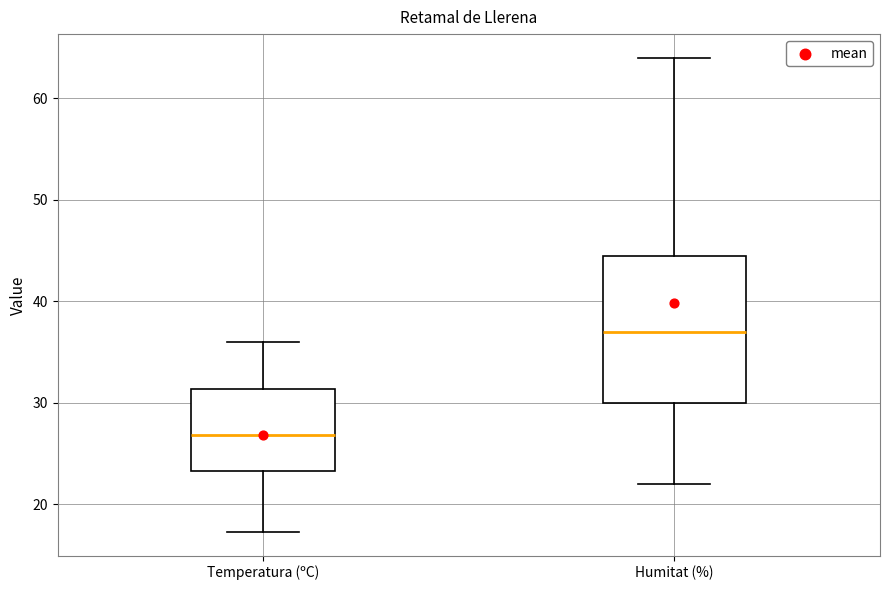

Reading left to right, transcribe this box plot: for each box, give where its median line is, the range the box spans, and where its two whiskers end, as read against the y-axis. The values are not printed on the chart, so give them approximately, as read against the axis.

Temperatura (ºC): median 27, box 23 to 31, whiskers 17 to 36
Humitat (%): median 37, box 30 to 45, whiskers 22 to 64